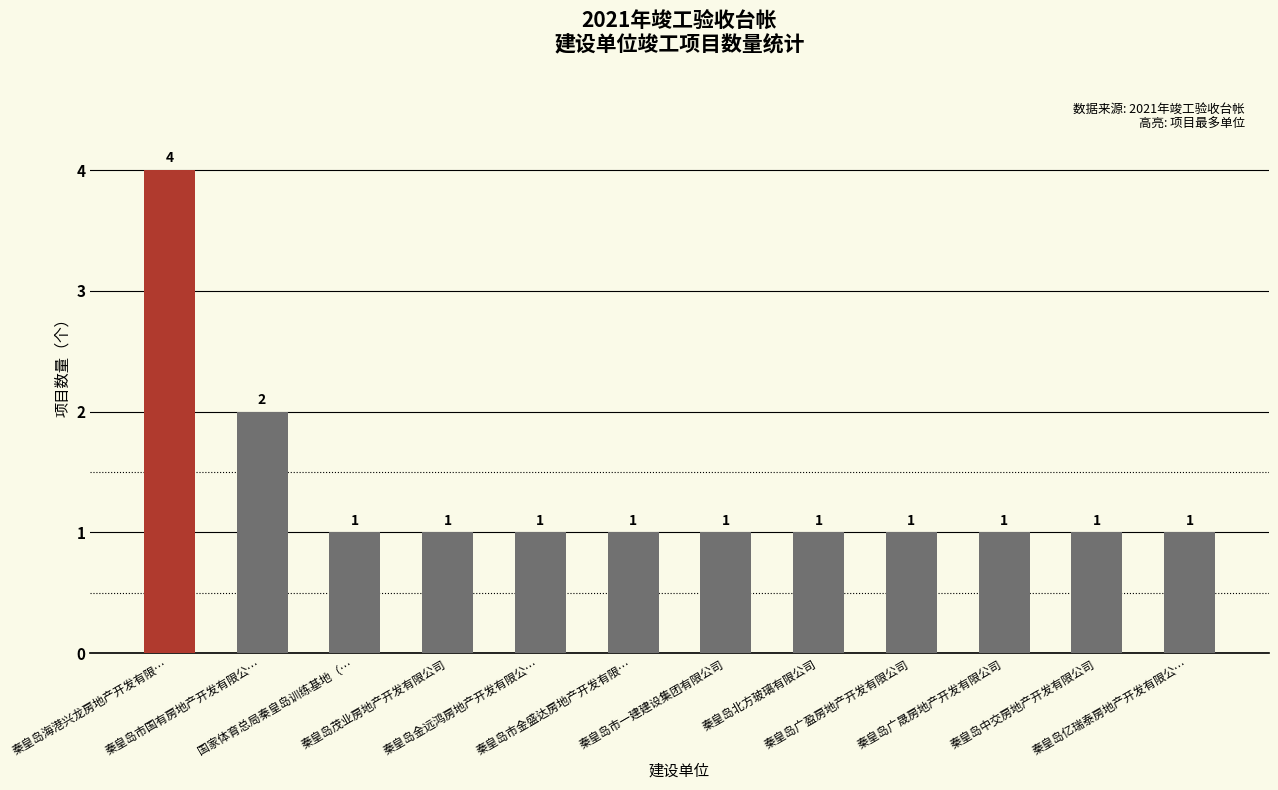

What is the sum of all values?

16